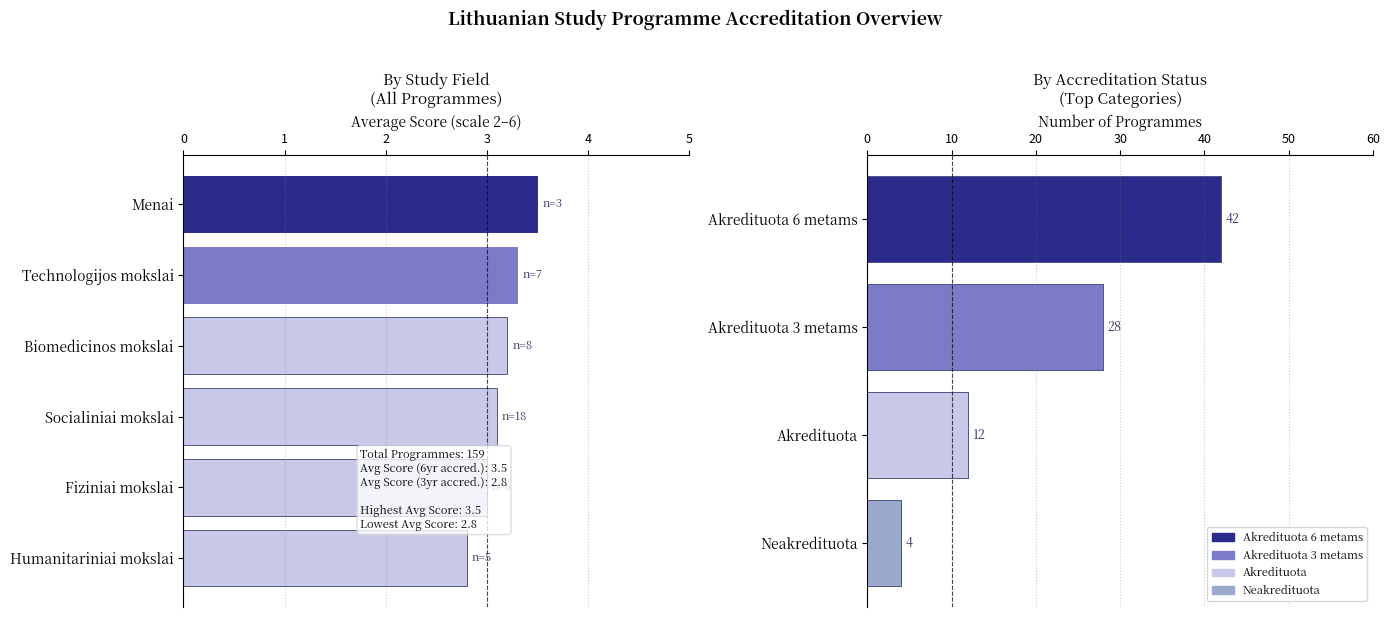

What is the value of the 4th bar from the left?

3.1